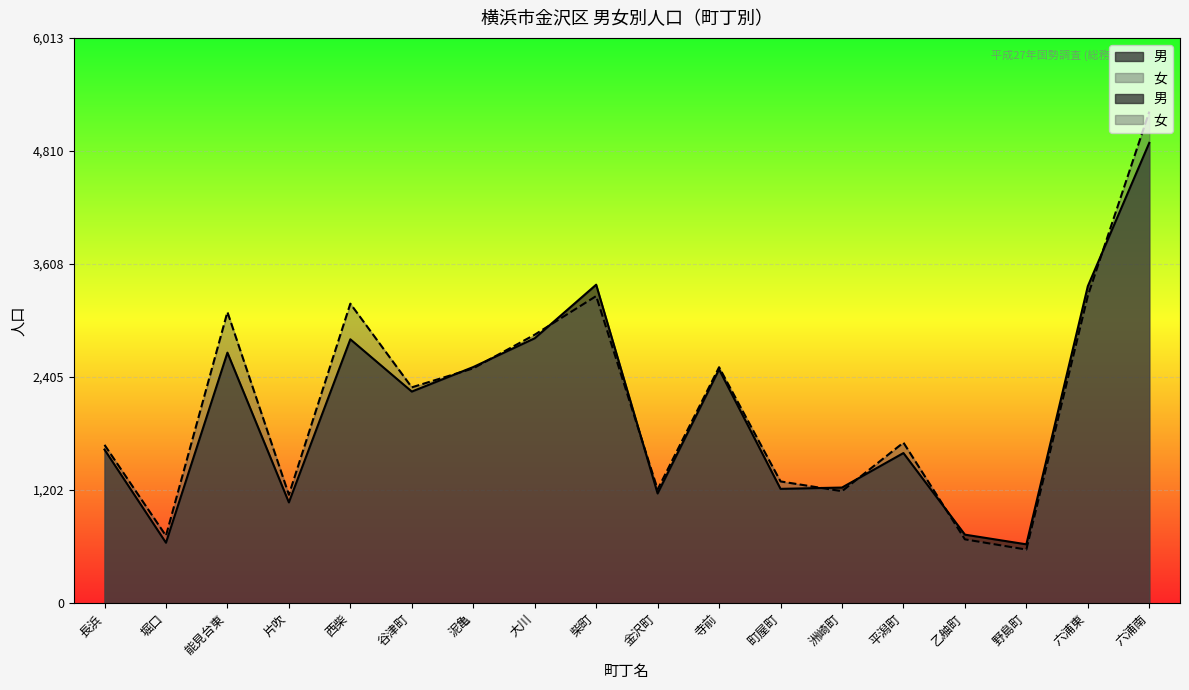

True or false: 女 has more than 0 interior local peaks.

True